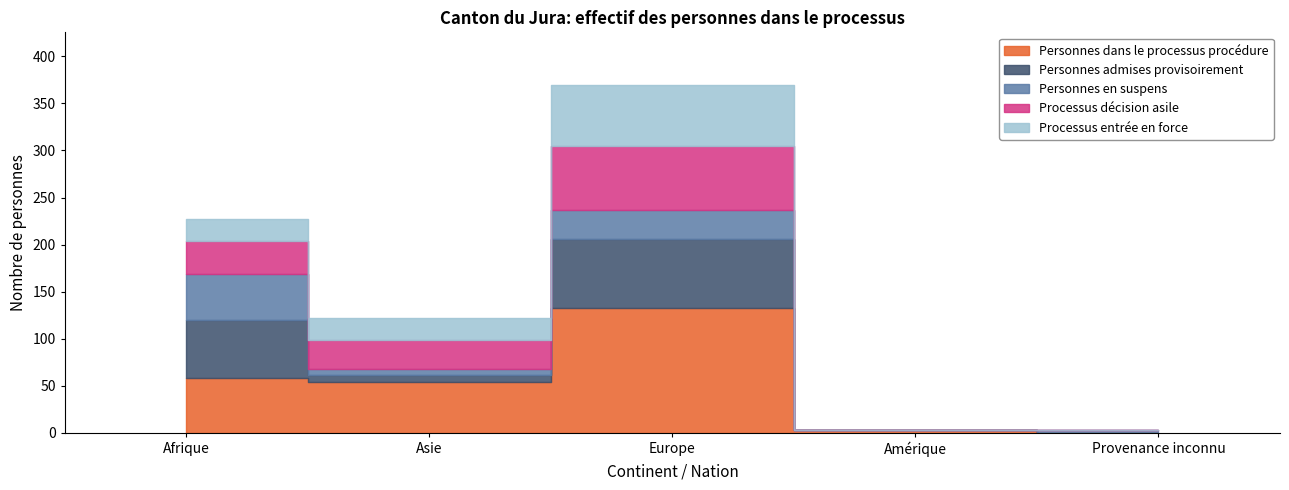

True or false: Personnes admises provisoirement has more than 1 interior local peaks.

False